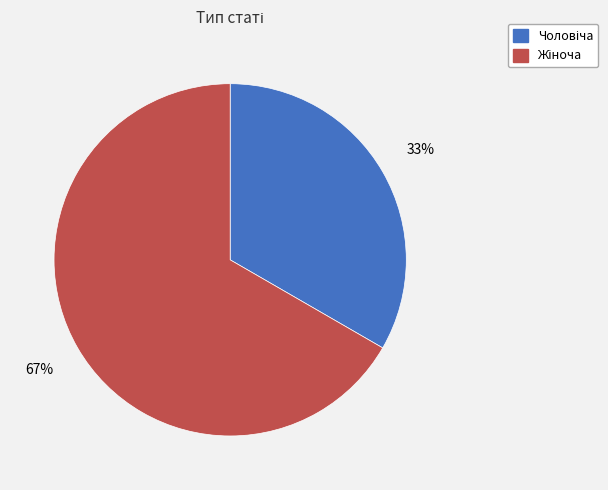

Is there a majority slice in this chart?

Yes